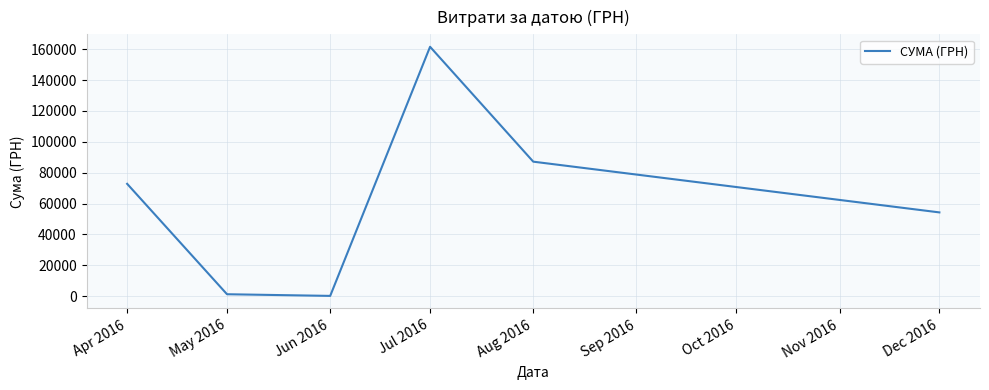

Reading left to right, what are all the values shown in this chart?

72768.4	1252.4	180.0	161513.3	87111.3	54252.0